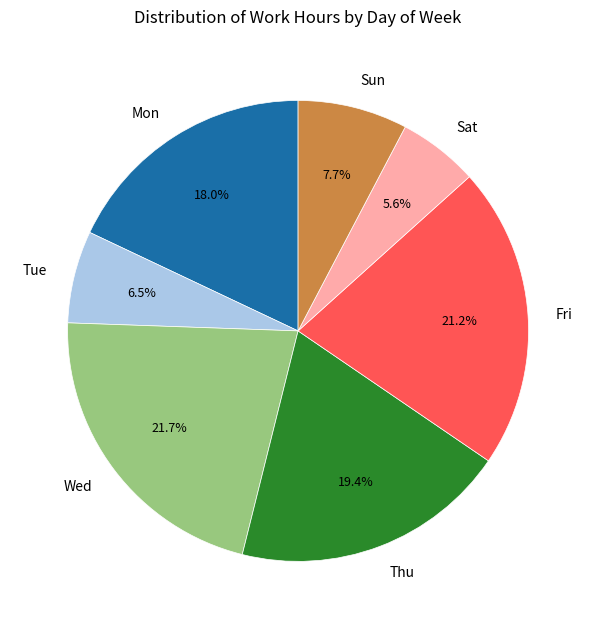

Approximately how many times larger is the value at Fri compared to Sun?

2.8